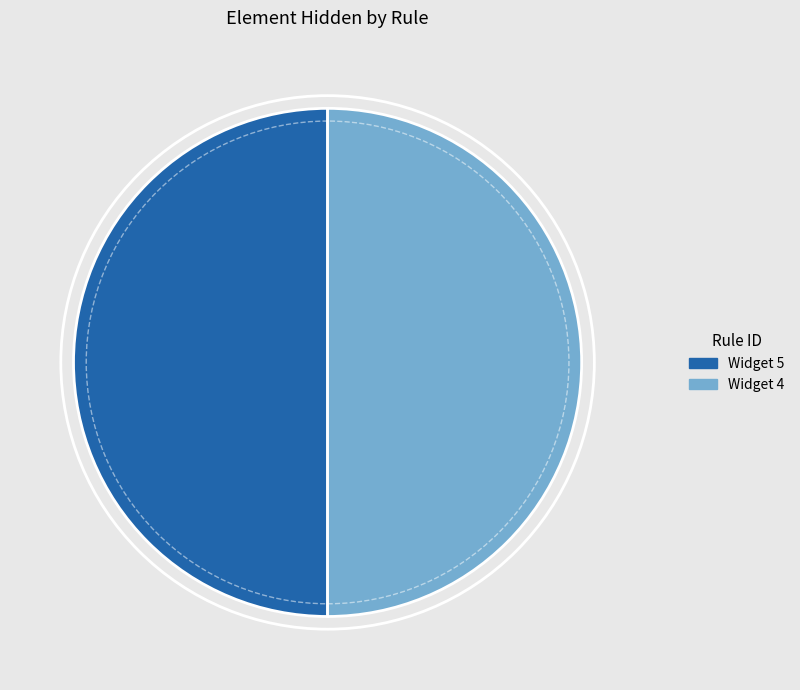

True or false: Widget 5 accounts for 50% of the total.

True